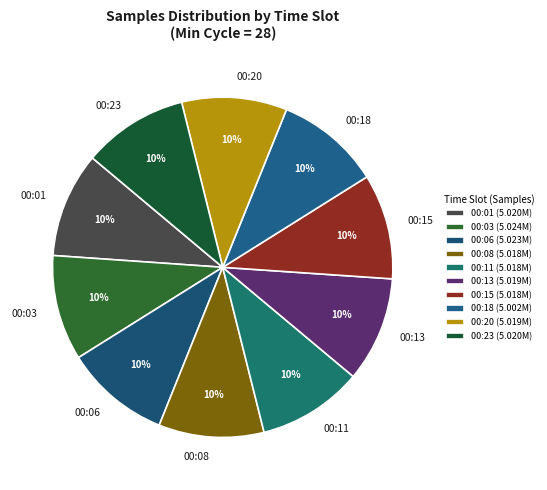

Approximately how many times larger is the value at 00:01 compared to 00:11?

1.0